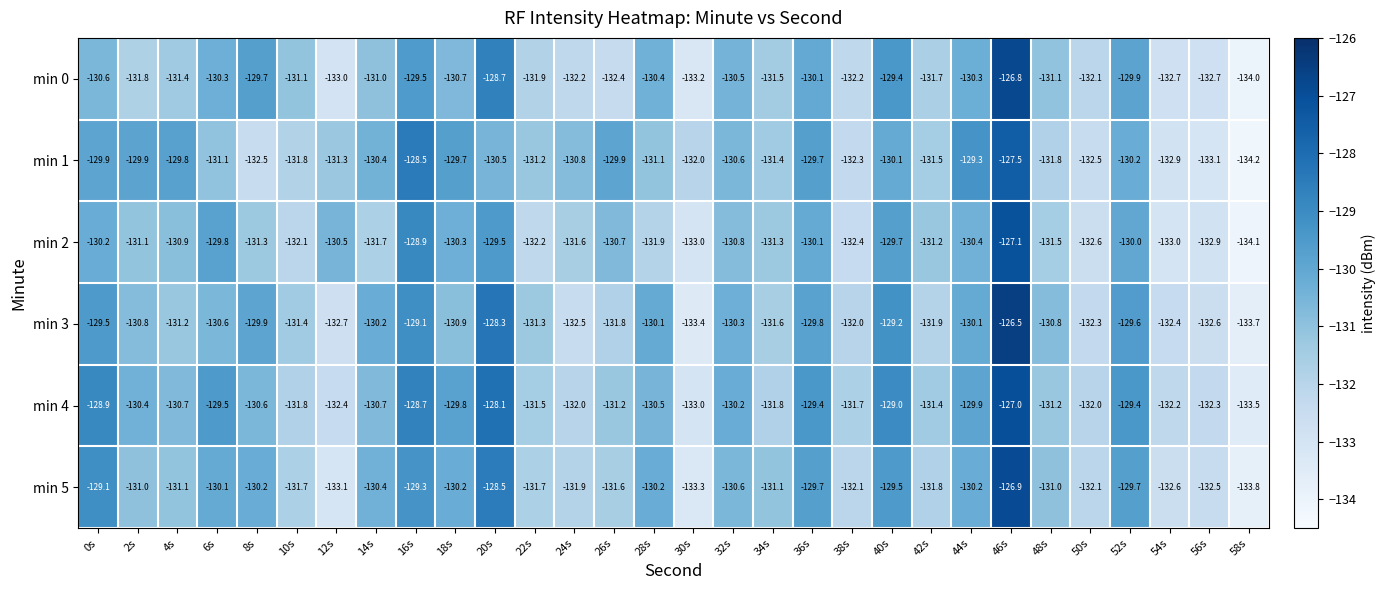

Read the min 5 value at 8s.

-130.2